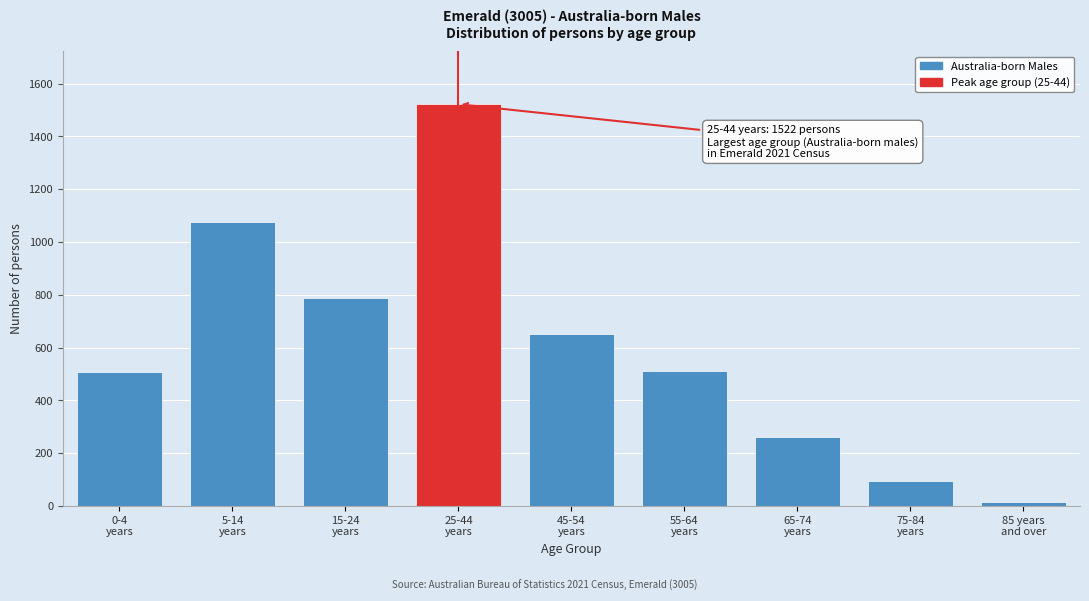

What is the difference between the second highest and minimum values?

1058